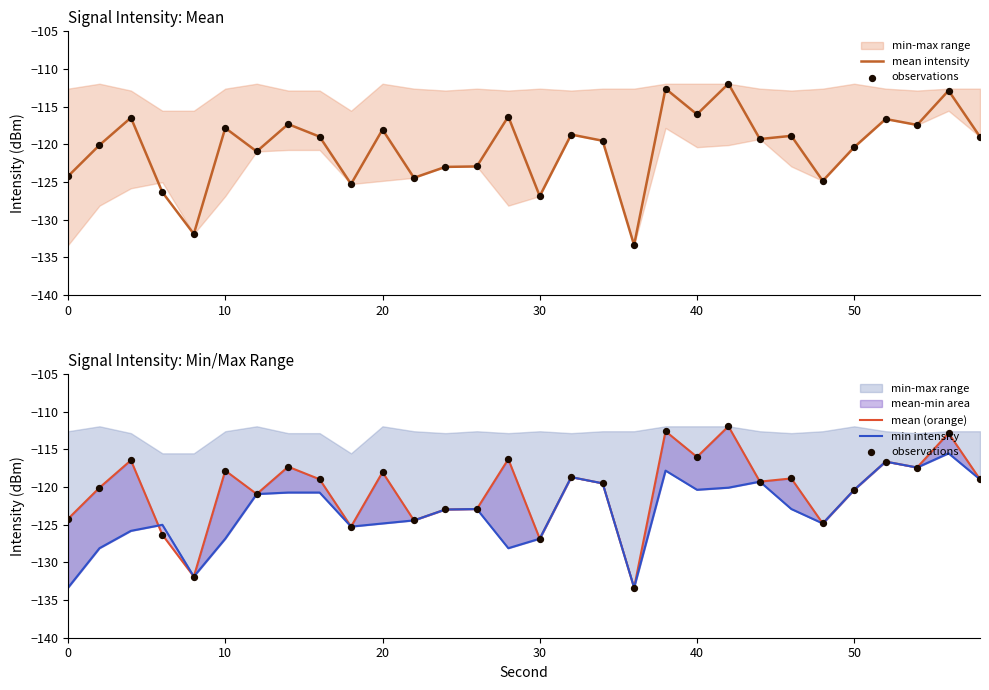

Which series has the largest total across all categories?

mean intensity